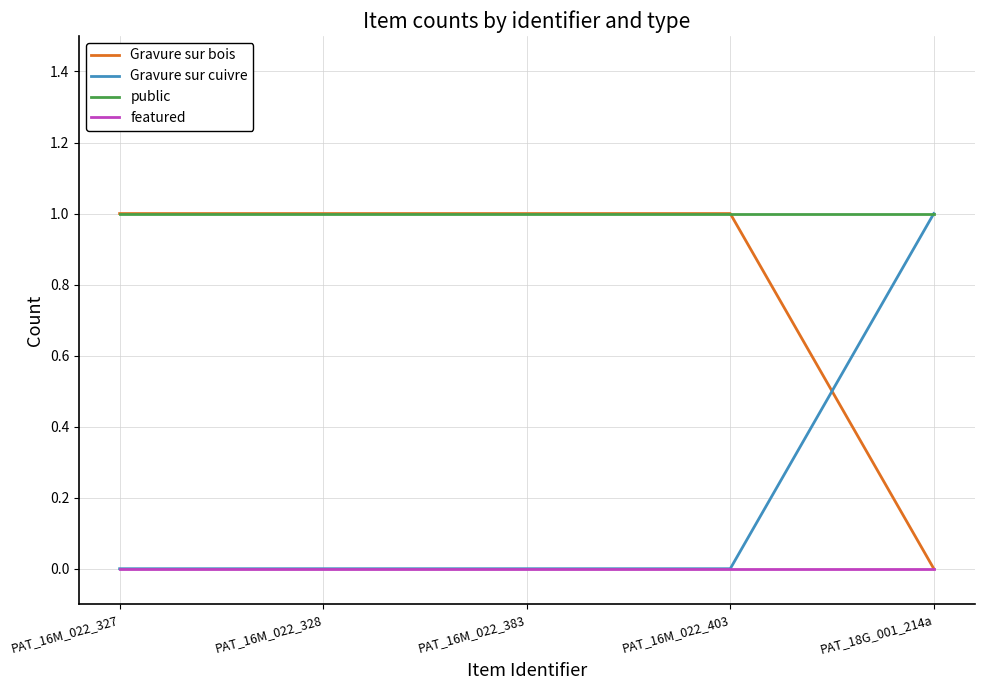

True or false: Gravure sur bois and Gravure sur cuivre intersect in this chart.

True